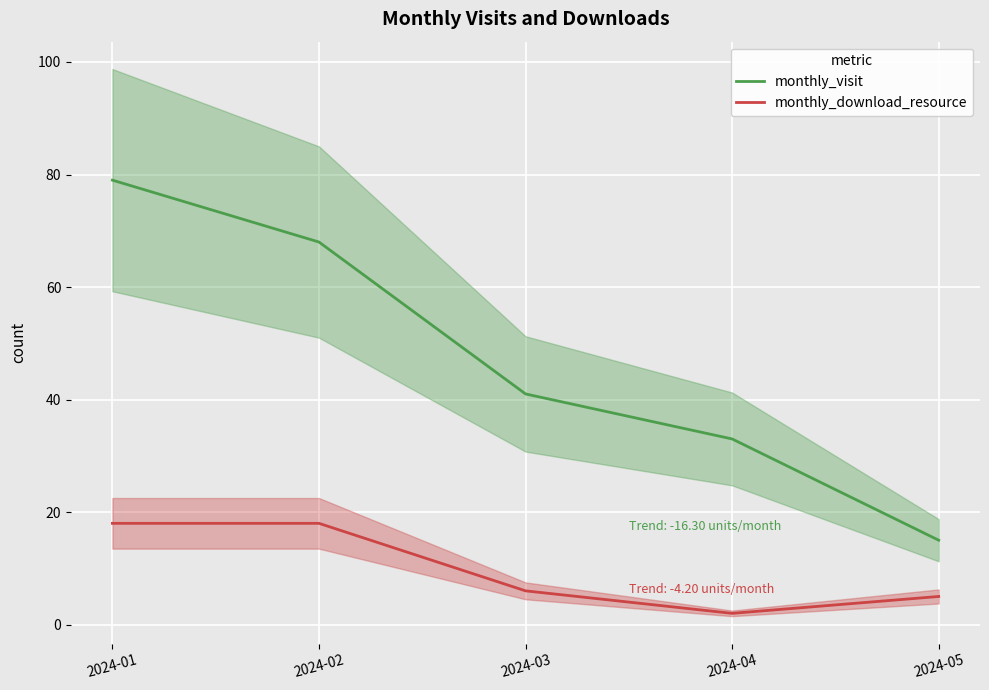

List the labels in order of monthly_visit value, largest first.

2024-01, 2024-02, 2024-03, 2024-04, 2024-05